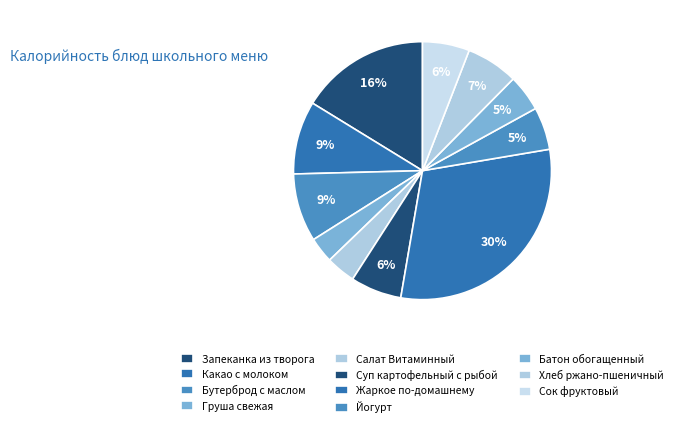

How many segments does this pie chart have?

11